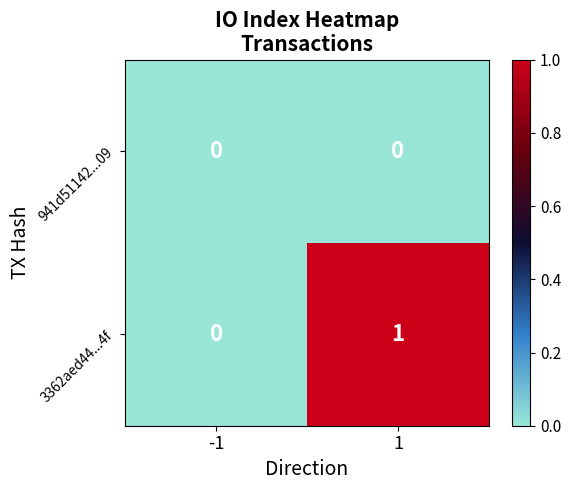

Which series has the largest range (max minus min)?

3362aed44...4f